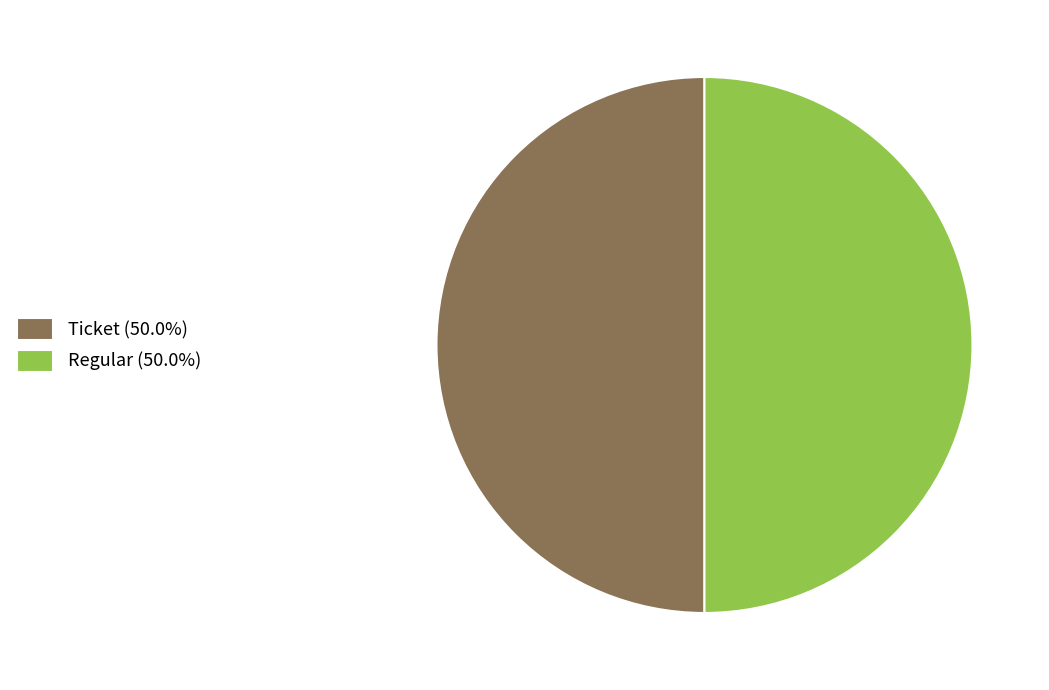

Approximately how many times larger is the value at Ticket (50.0%) compared to Regular (50.0%)?

1.0